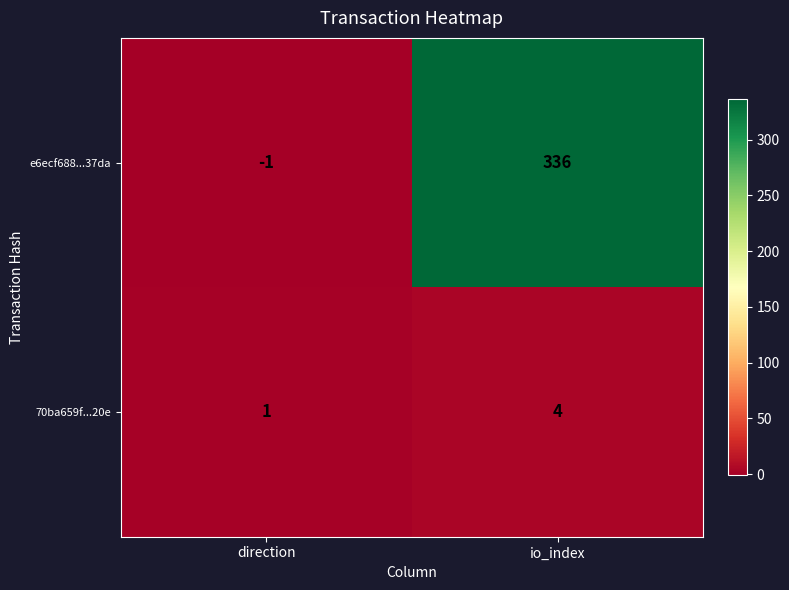

Rank the series by their average value, from highest to lowest.

e6ecf688...37da, 70ba659f...20e